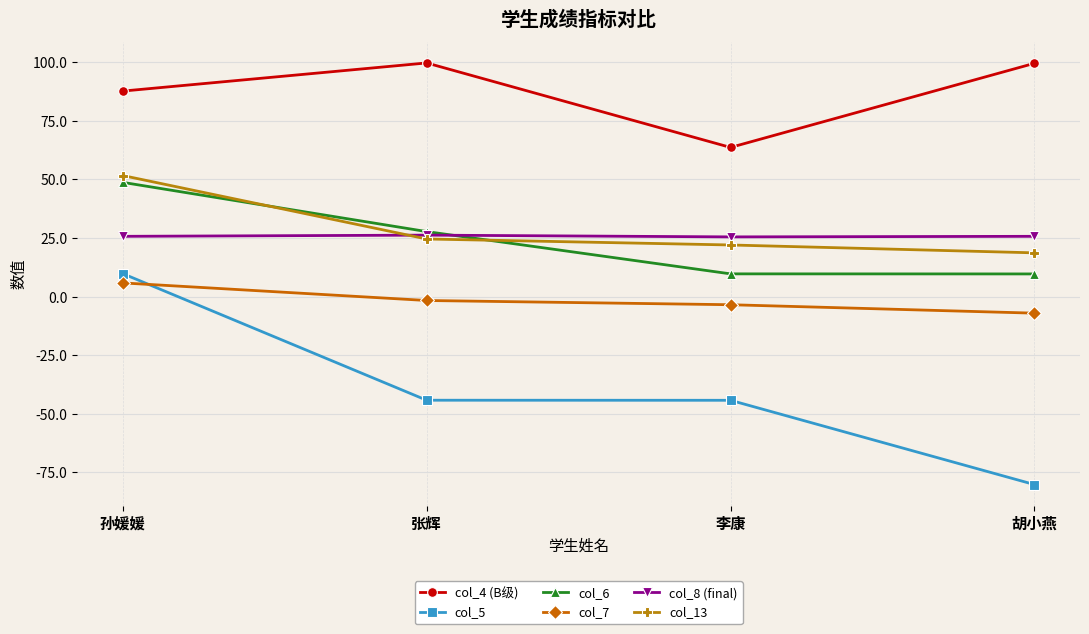

True or false: col_6 has more than 2 points higher than both neighbors.

False